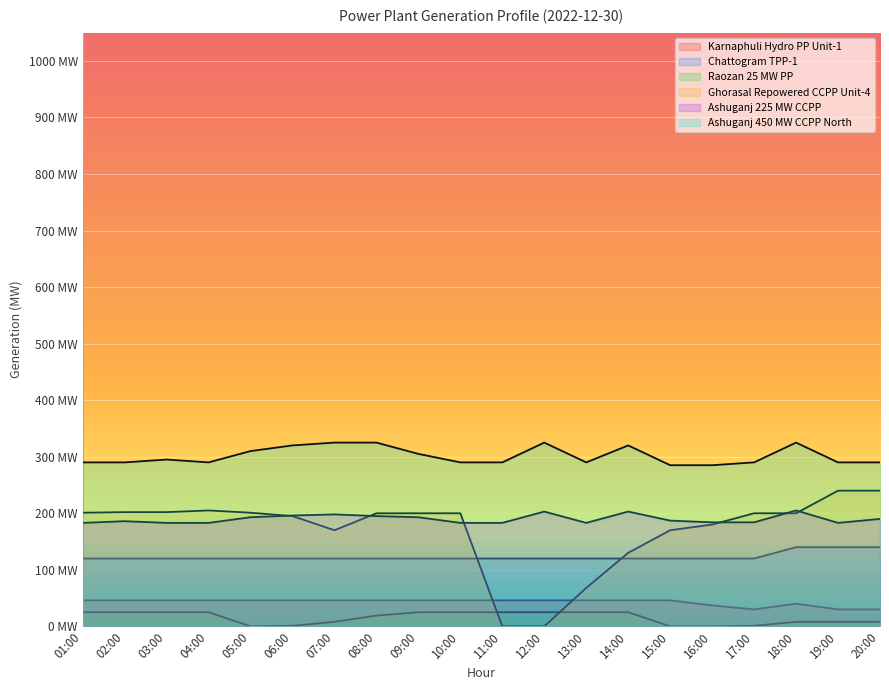

True or false: Karnaphuli Hydro PP Unit-1 has more than 2 points higher than both neighbors.

False